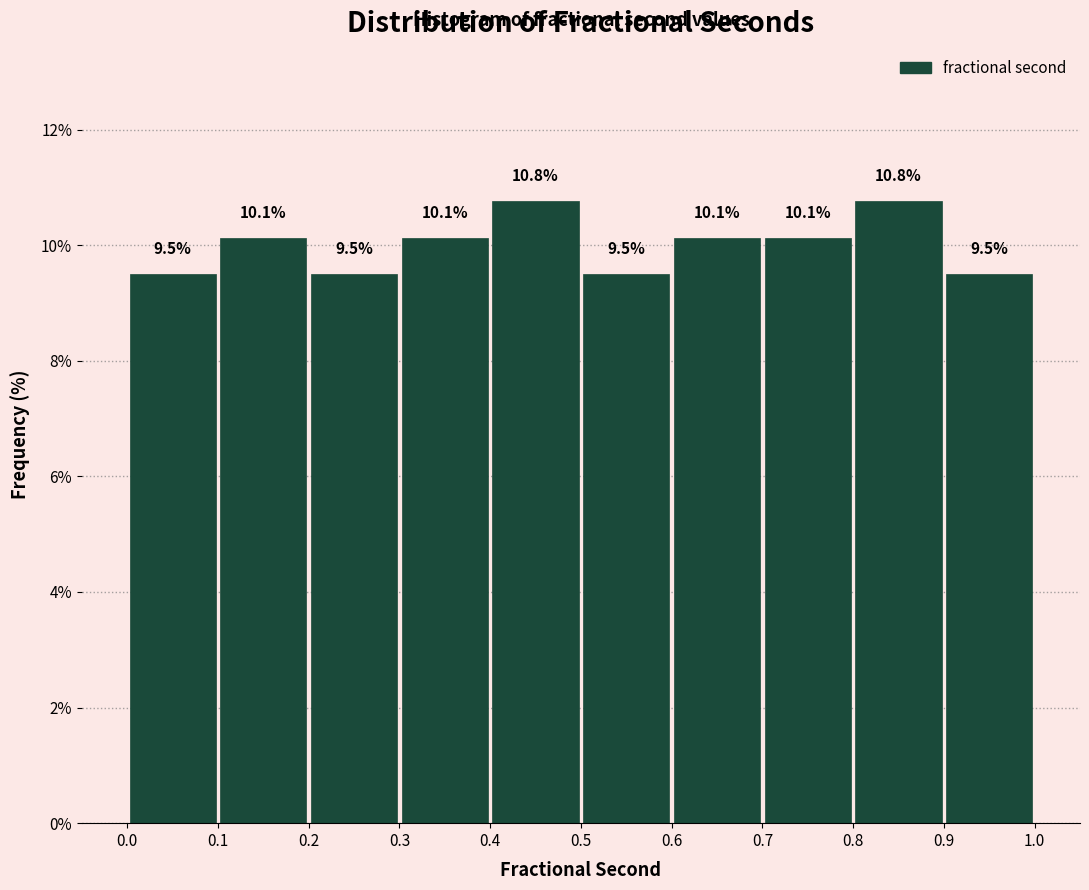

Reading left to right, list every bar in this chart as the range it spans on the x-axis followed by its height.

0.0 to 0.1: 9.5
0.1 to 0.2: 10.1
0.2 to 0.3: 9.5
0.3 to 0.4: 10.1
0.4 to 0.5: 10.8
0.5 to 0.6: 9.5
0.6 to 0.7: 10.1
0.7 to 0.8: 10.1
0.8 to 0.9: 10.8
0.9 to 1.0: 9.5